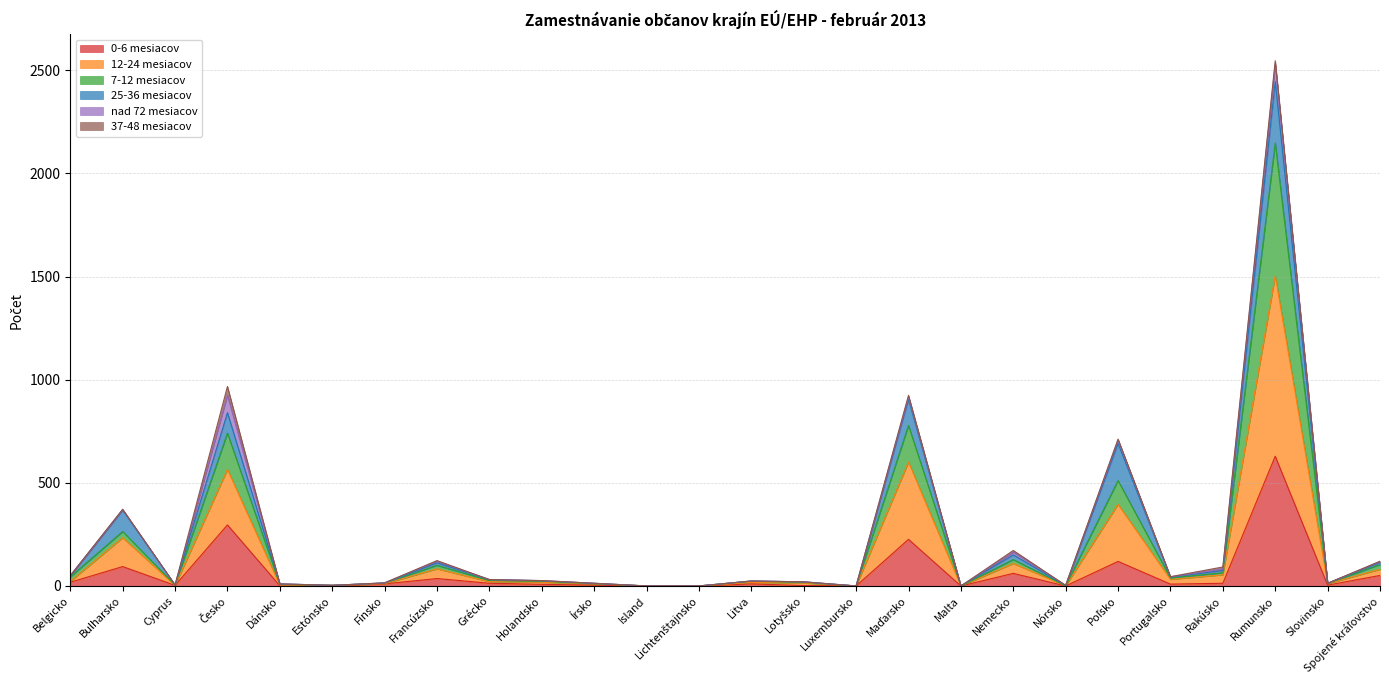

How many values in the 0-6 mesiacov series are below 10?

13